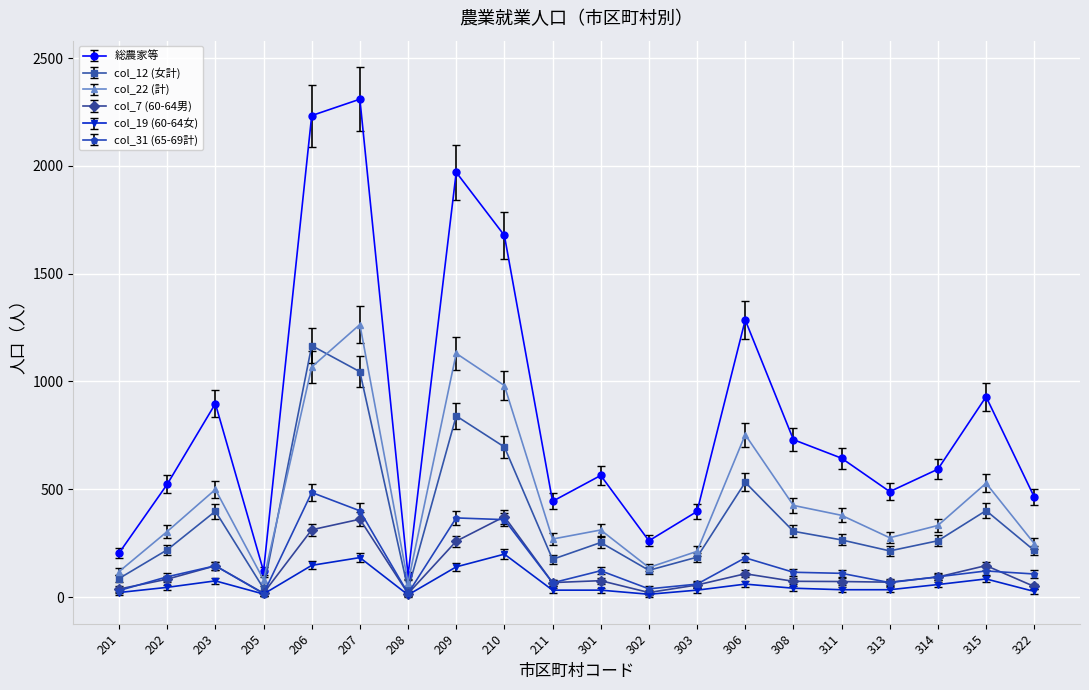

Read the col_19 (60-64女) value at 315.

84